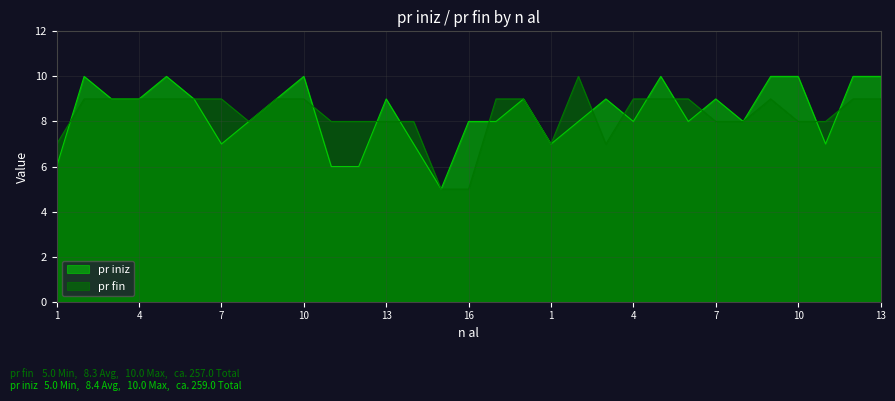

Is the value of pr iniz at 6 greater than the value of pr fin at 6?

No